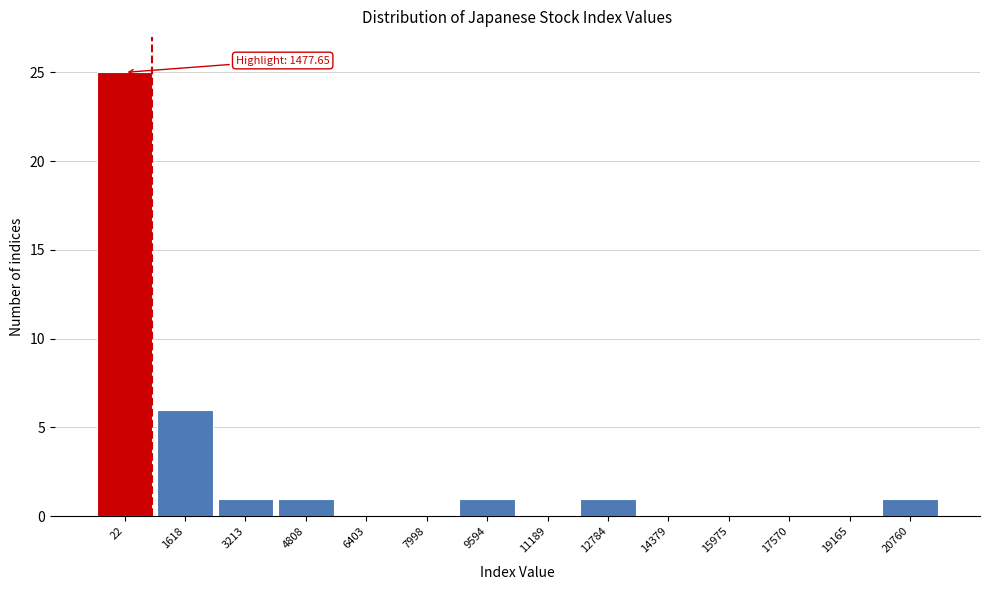

Reading left to right, what are all the values shown in this chart?

22=25	1618=6	3213=1	4808=1	6403=0	7998=0	9594=1	11189=0	12784=1	14379=0	15975=0	17570=0	19165=0	20760=1